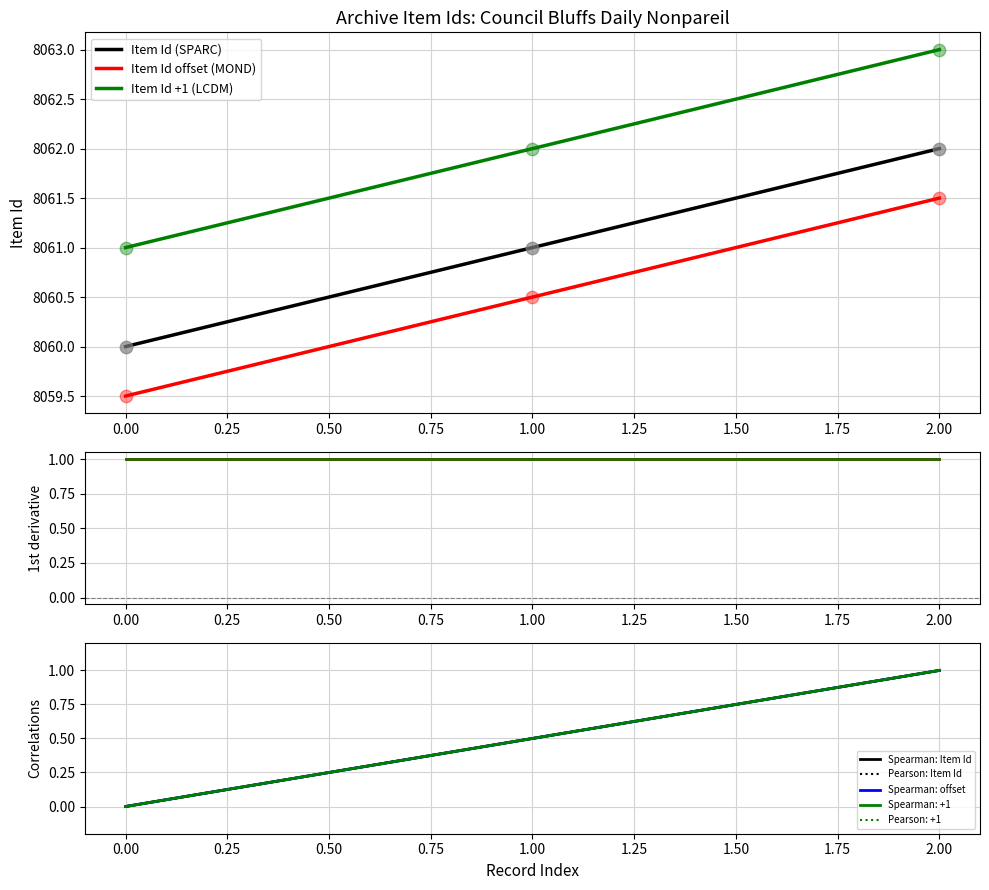

True or false: Item Id +1 (LCDM) and Item Id offset (MOND) intersect in this chart.

False